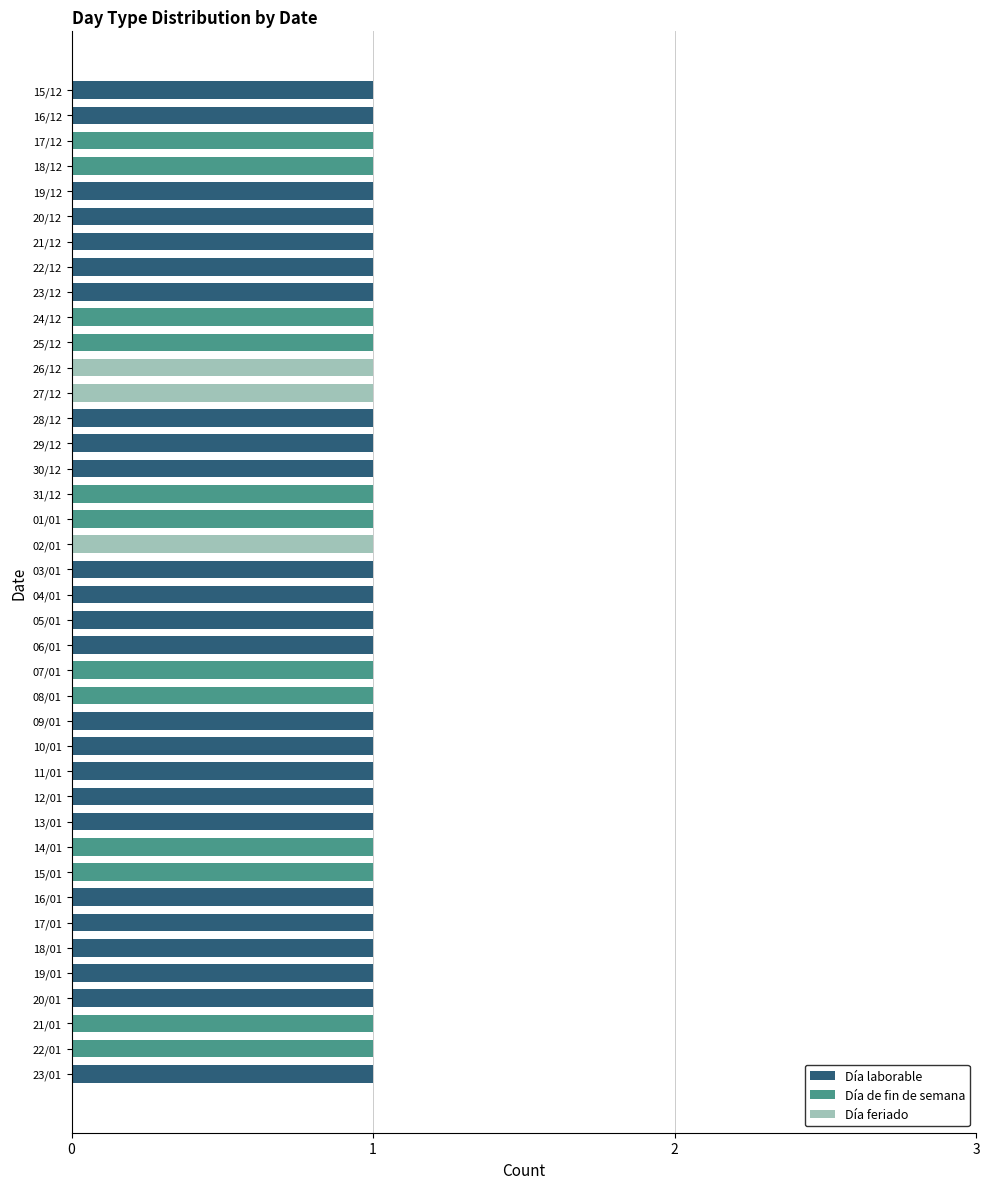

True or false: Día laborable has a value of 0 at 14/01.

True